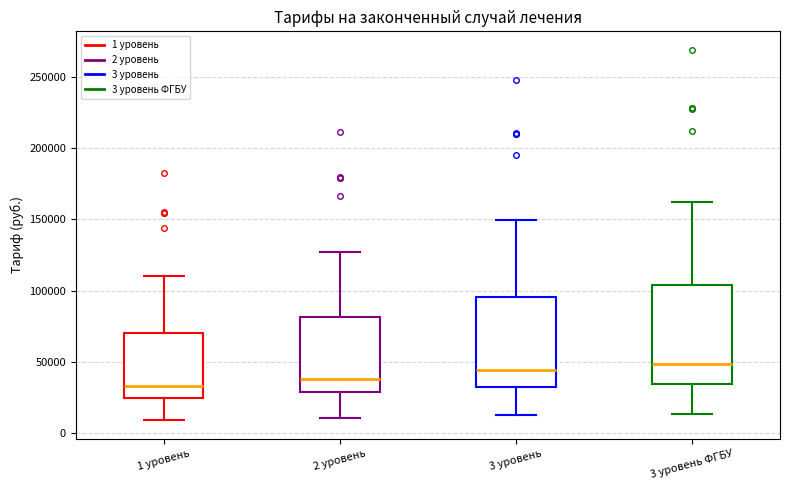

Where does the lower whisker of the box for 3 уровень ФГБУ end on the y-axis? The values are not printed on the chart, so give them approximately, as read against the axis.

15000